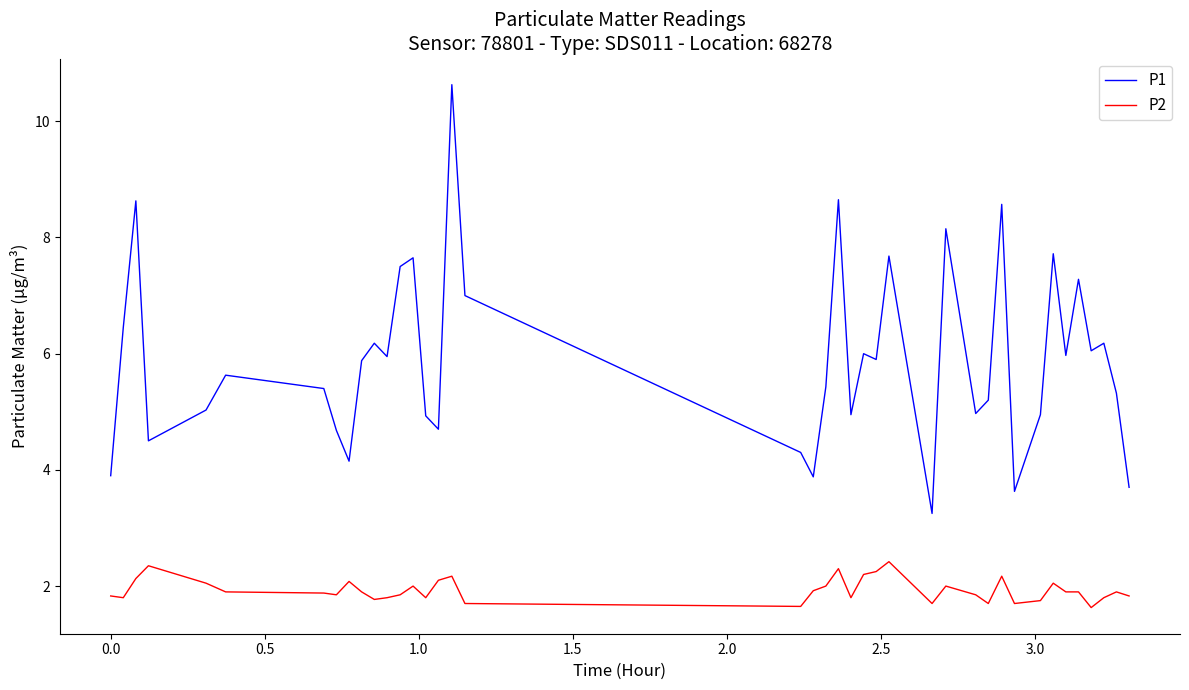

List the series in order of their peak value, highest first.

P1, P2